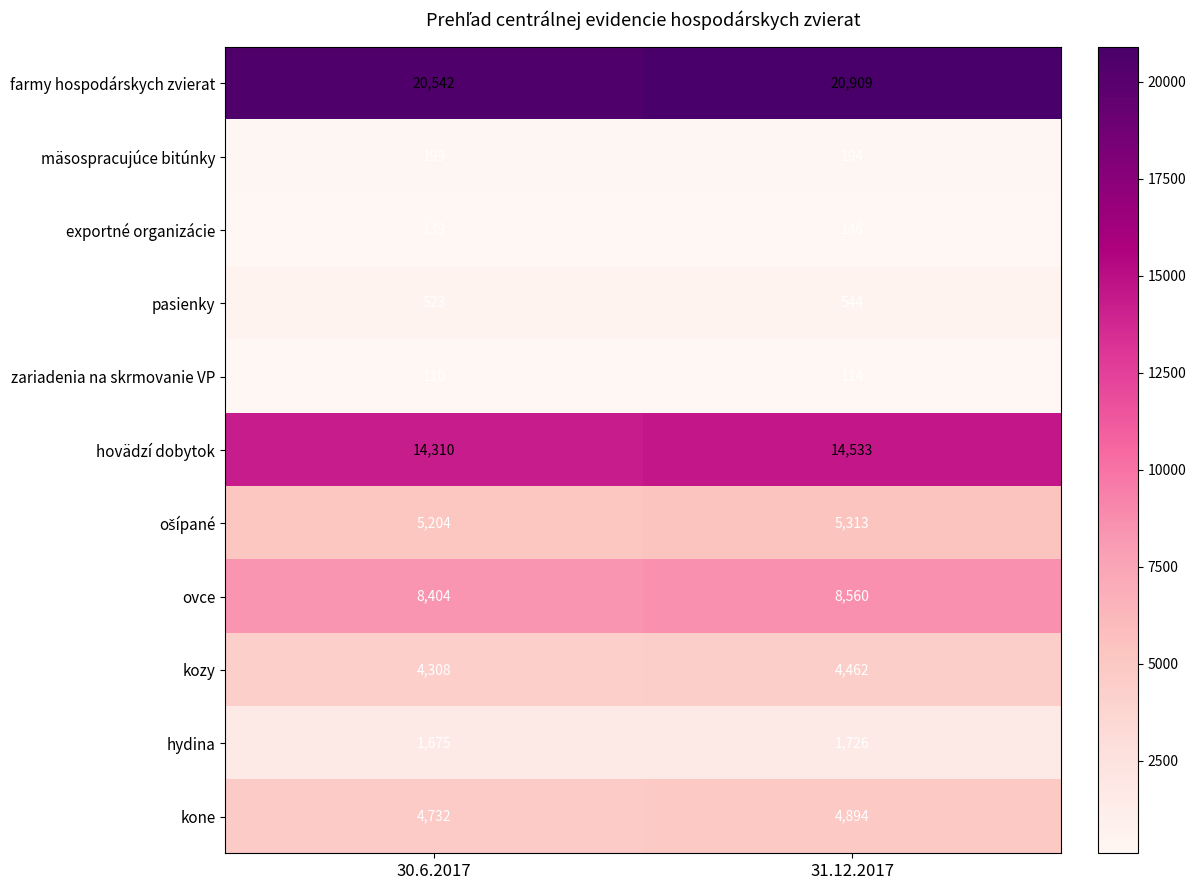

Rank the categories by mäsospracujúce bitúnky value from lowest to highest.

31.12.2017, 30.6.2017